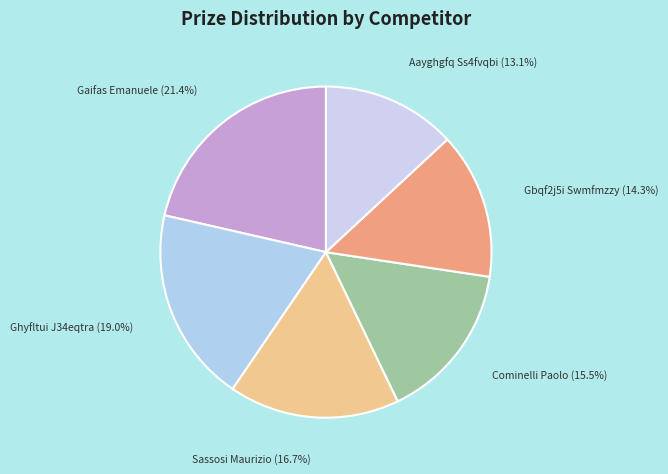

Rank the categories by value from highest to lowest.

Gaifas Emanuele, Ghyfltui J34eqtra, Sassosi Maurizio, Cominelli Paolo, Gbqf2j5i Swmfmzzy, Aayghgfq Ss4fvqbi